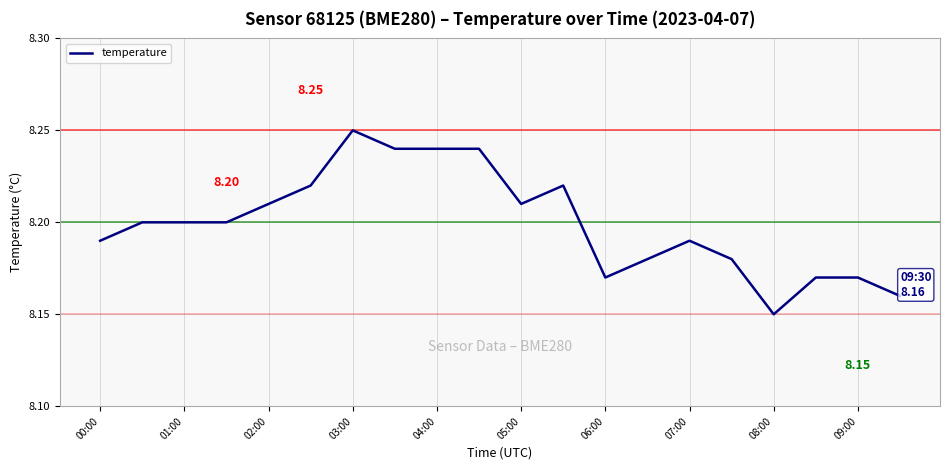

How many lines are shown in the chart?

1